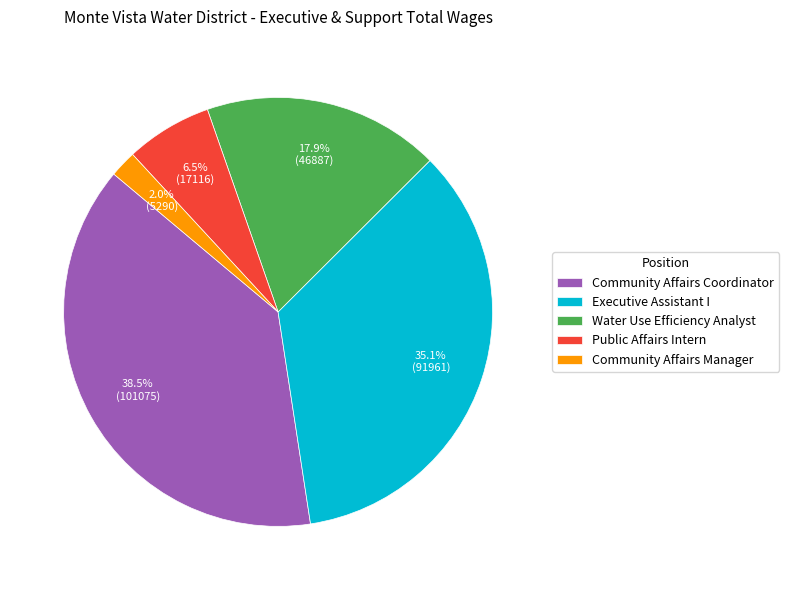

Between Water Use Efficiency Analyst and Executive Assistant I, which is larger?

Executive Assistant I